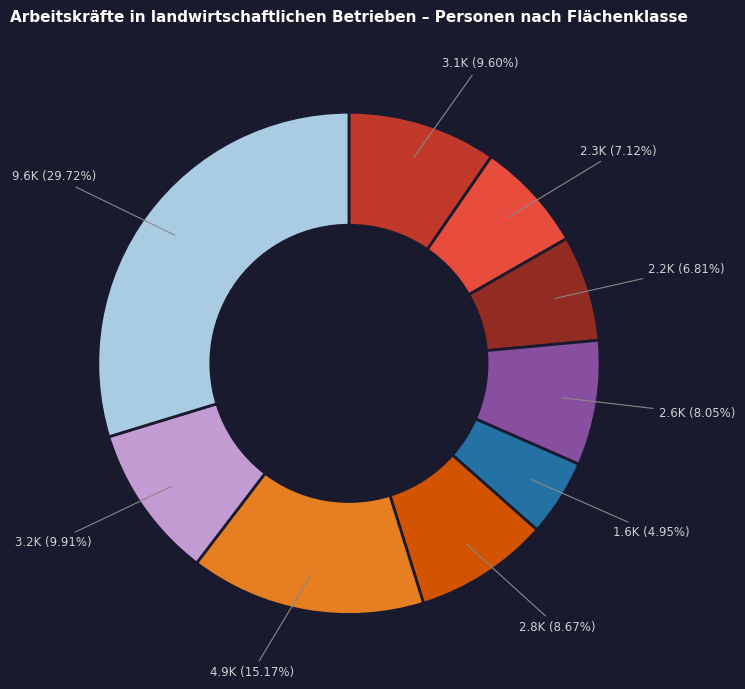

Is there any slice that represents more than half of the pie?

No